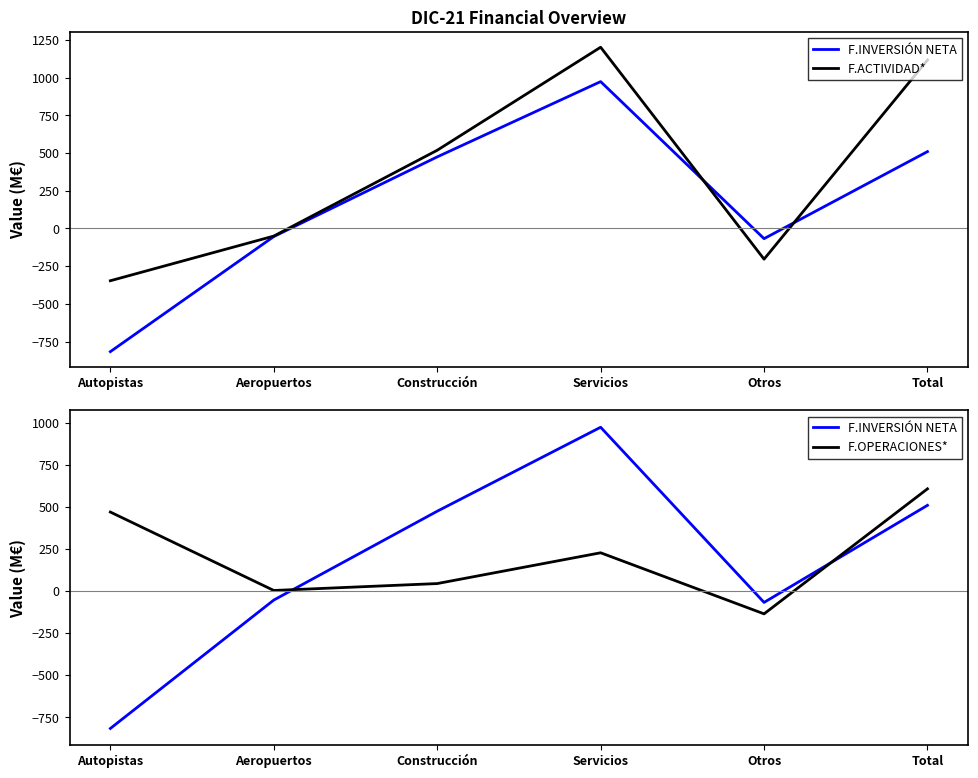

How many interior local valleys does the F.ACTIVIDAD* series have?

1